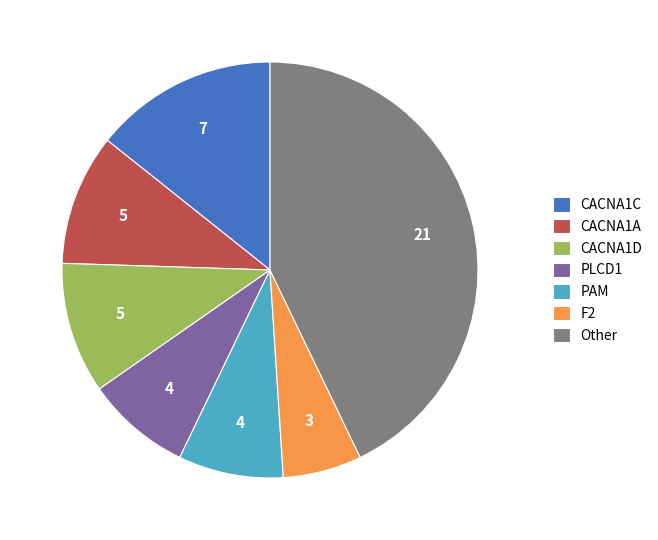

Combined, do PAM and CACNA1C account for over 50%?

No